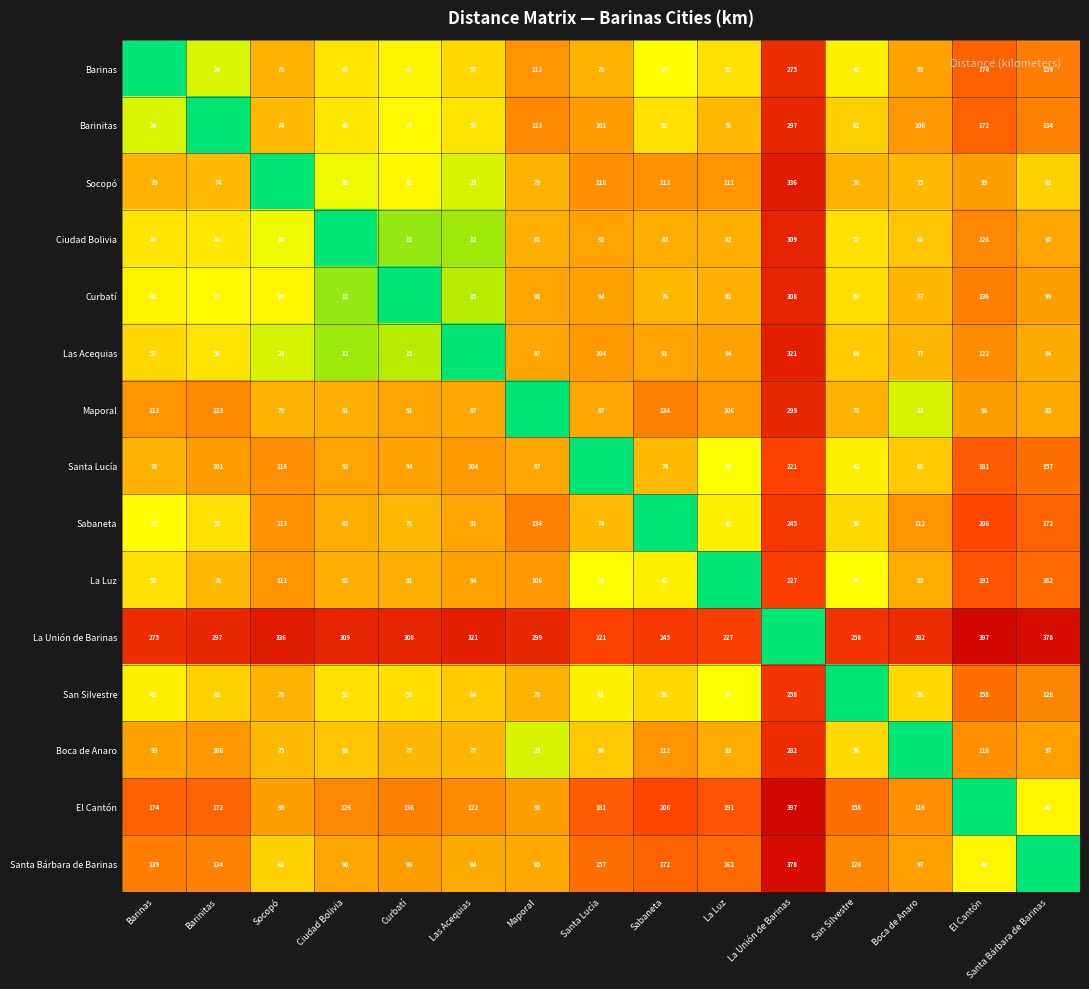

What is the difference between the highest and lowest values at Curbatí?

308